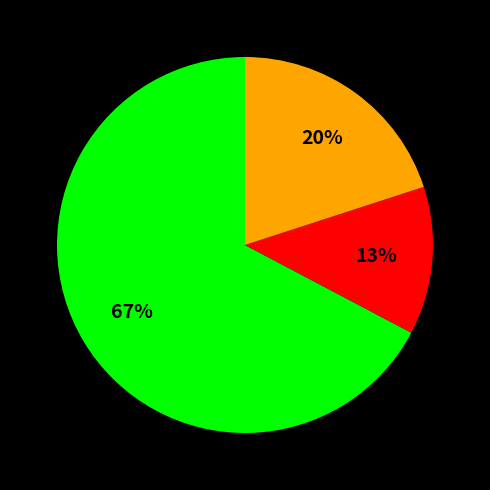

To the nearest percent, what is the average slice percentage?

33%